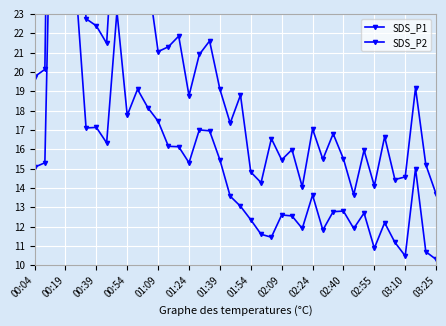

What is the difference between the maximum and minimum values in the SDS_P1 series?

44.6